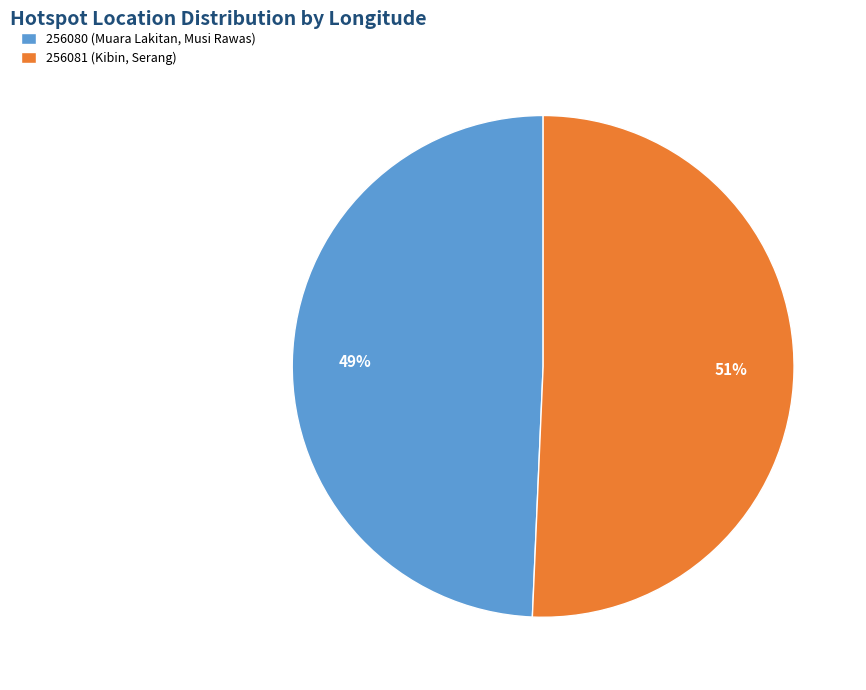

Between 256081 (Kibin, Serang) and 256080 (Muara Lakitan, Musi Rawas), which is larger?

256081 (Kibin, Serang)